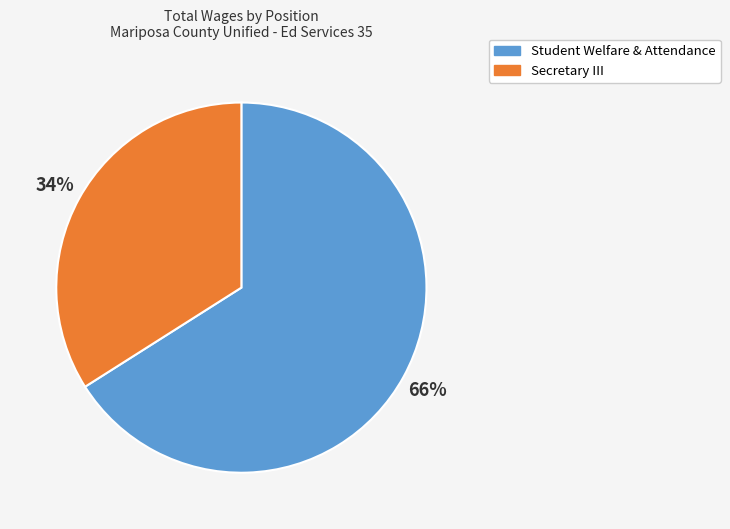

To the nearest percent, what percentage of the pie is Student Welfare & Attendance?

66%